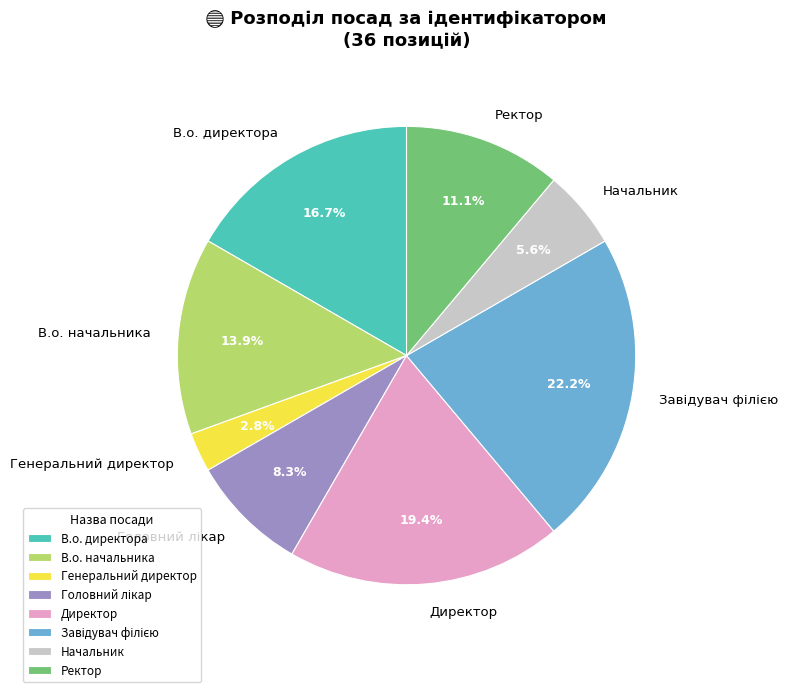

Does Начальник represent more than half of the total?

No